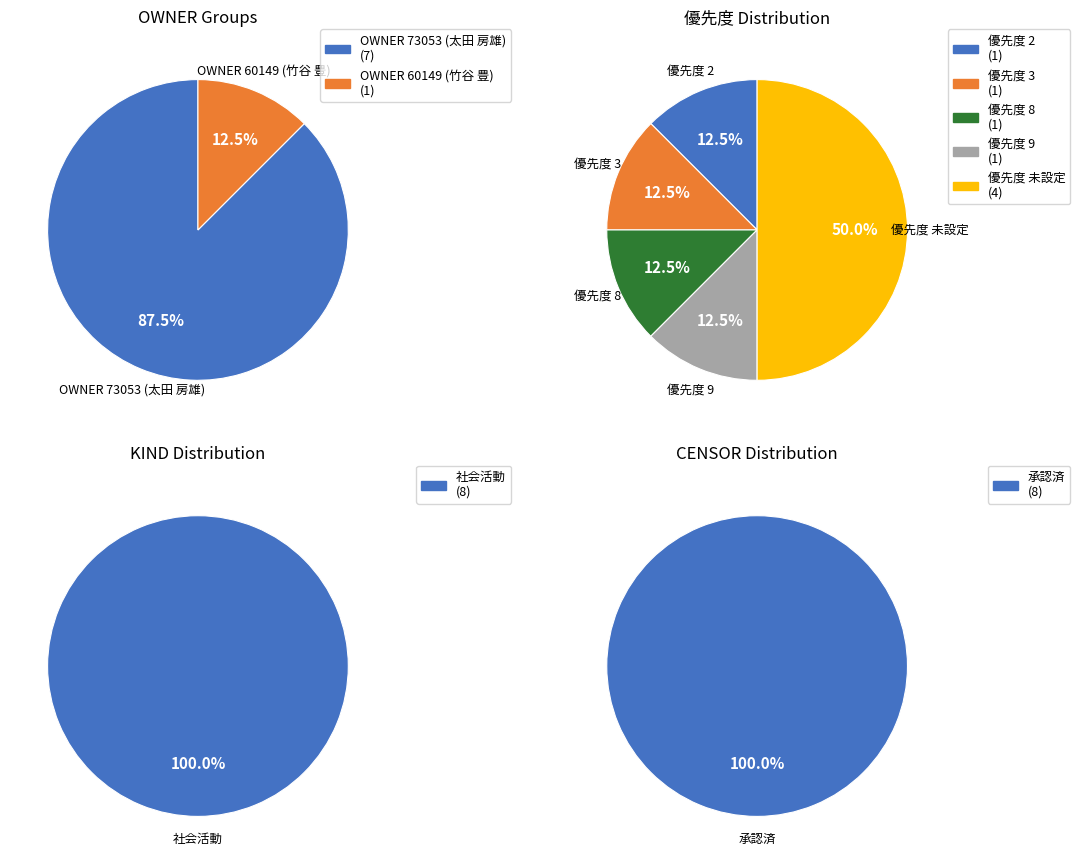

Is it true that 95548 is 2% of the pie?

False